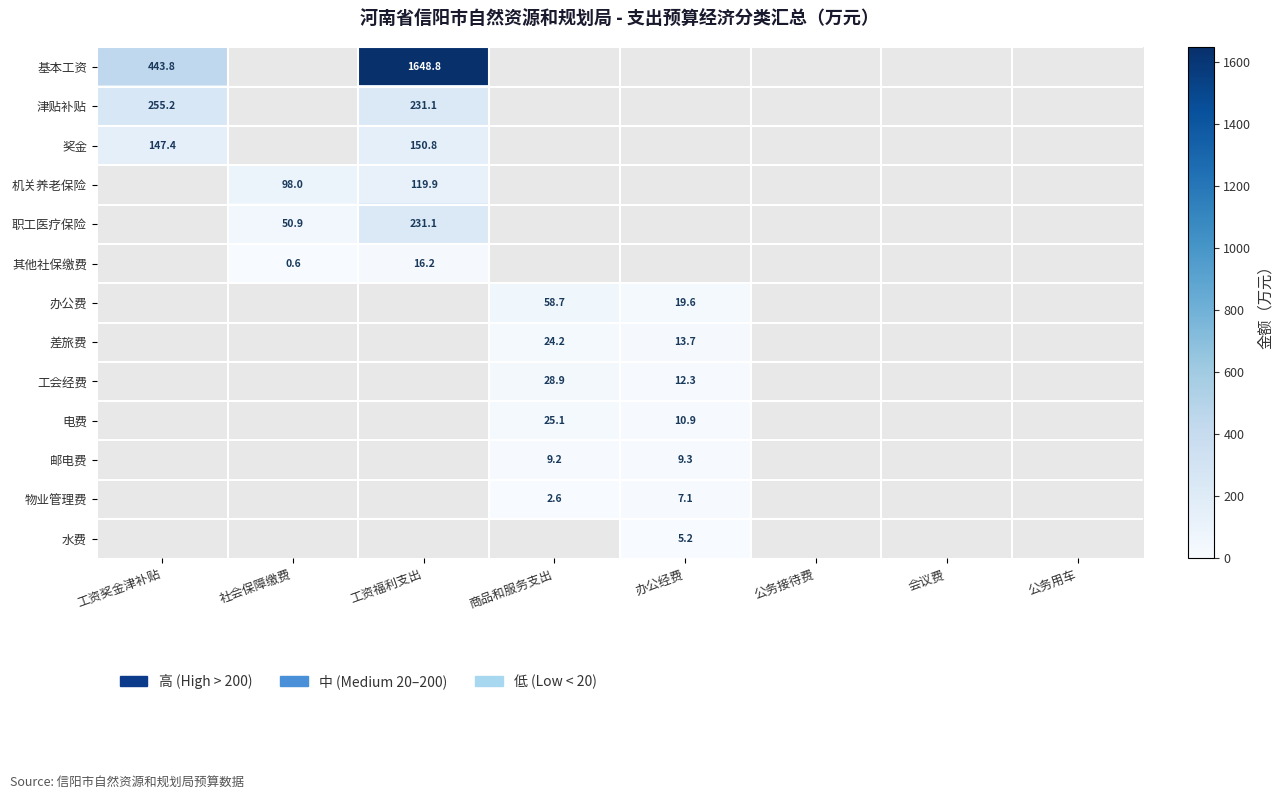

True or false: 奖金 has a value of 212.5 at 工资奖金津补贴.

False